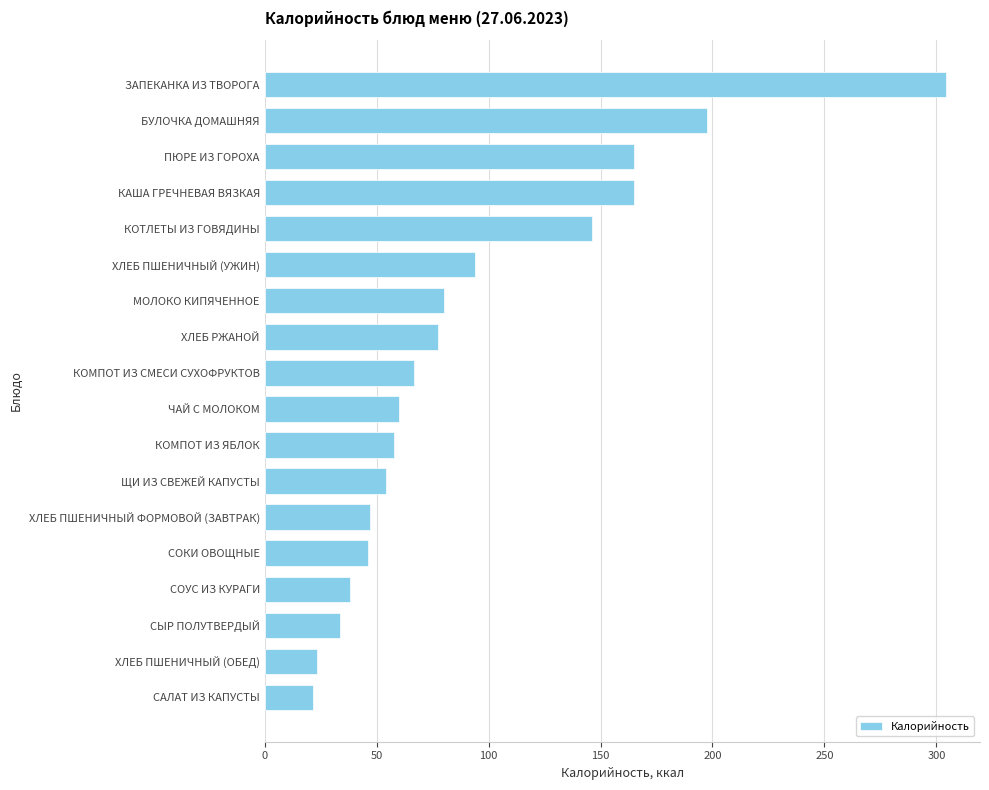

Count the number of data series in this chart.

1